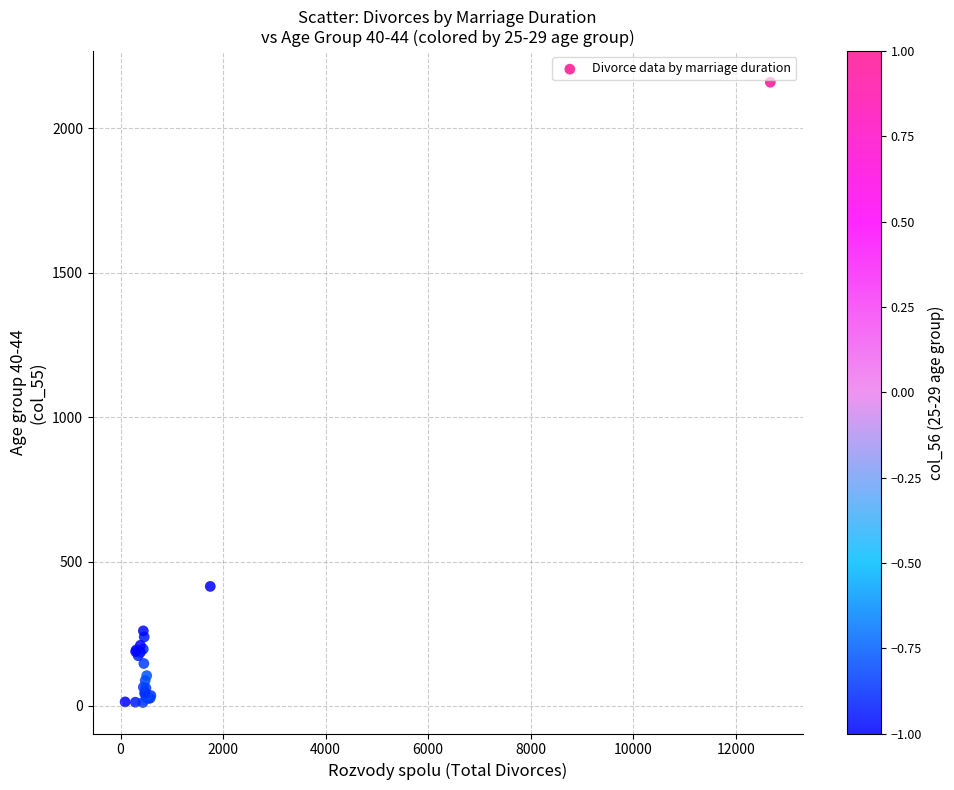

What Y value in the scatter plot is closest to 1086?

414